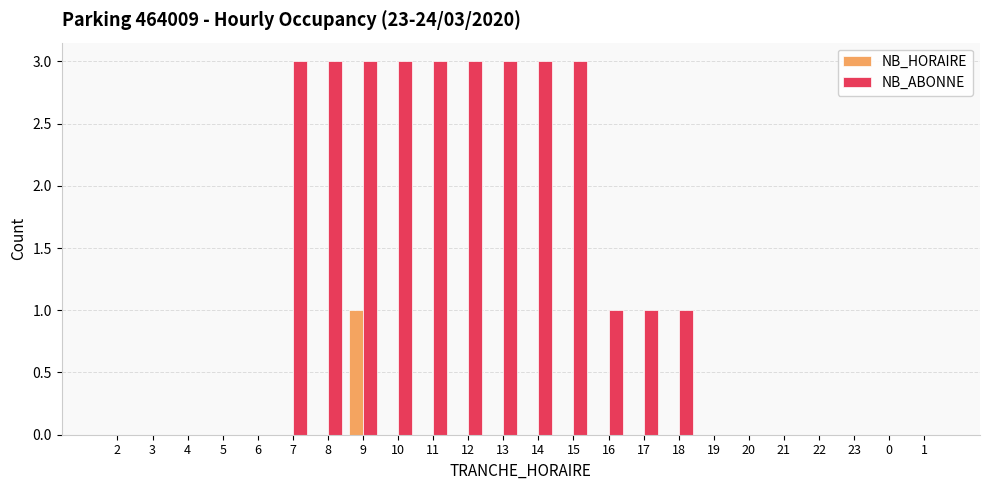

Is it true that NB_ABONNE equals 0 at 22?

True